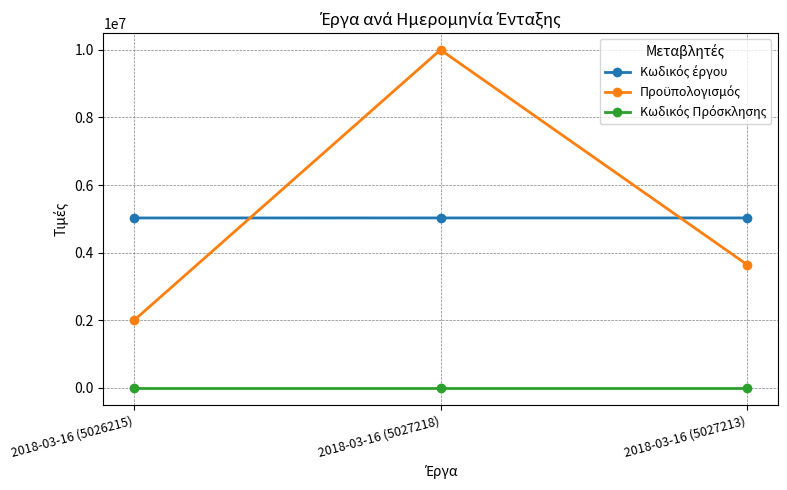

How many lines are shown in the chart?

3